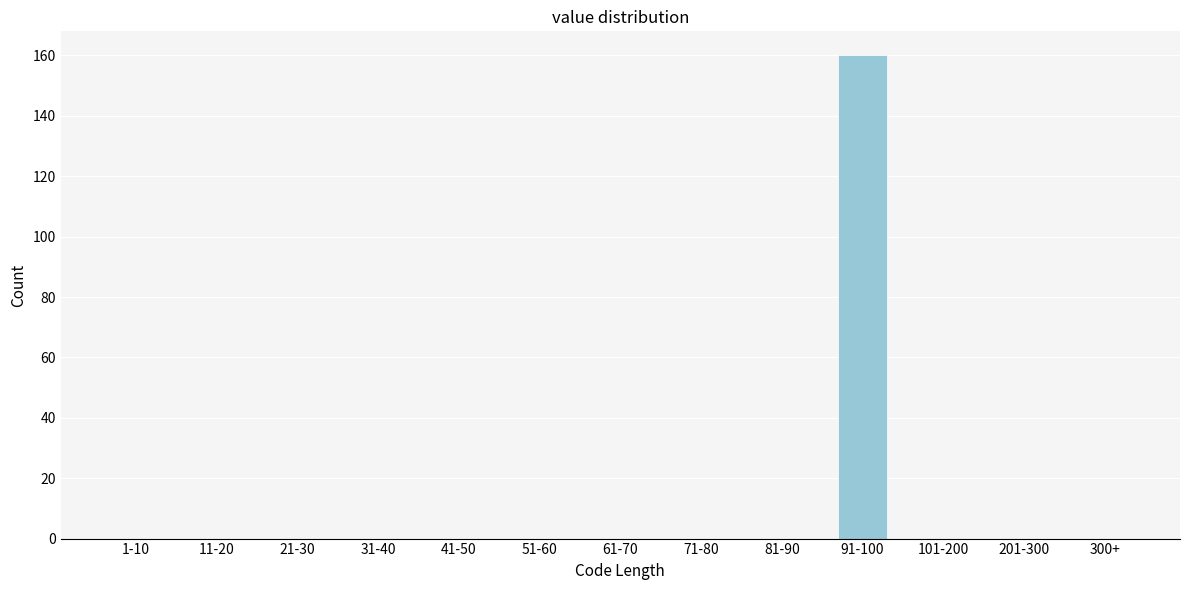

Reading right to left, list all the values displayed in this chart.

300+=0	201-300=0	101-200=0	91-100=160	81-90=0	71-80=0	61-70=0	51-60=0	41-50=0	31-40=0	21-30=0	11-20=0	1-10=0